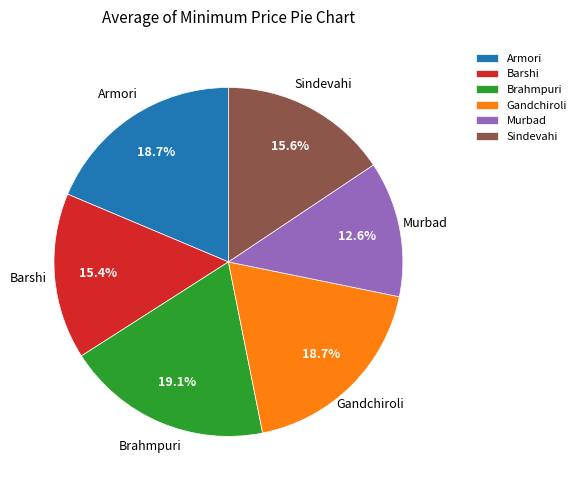

How many segments does this pie chart have?

6